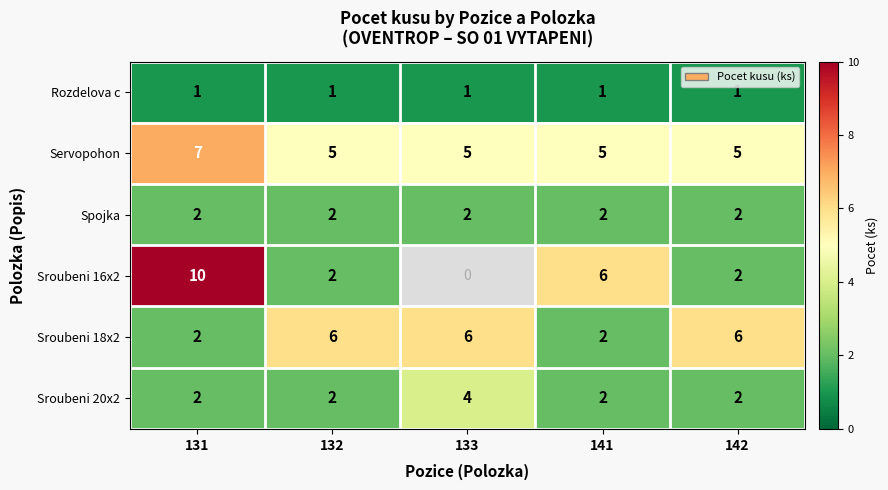

The Sroubeni 18x2 series shows 6 at 132. True or false?

True